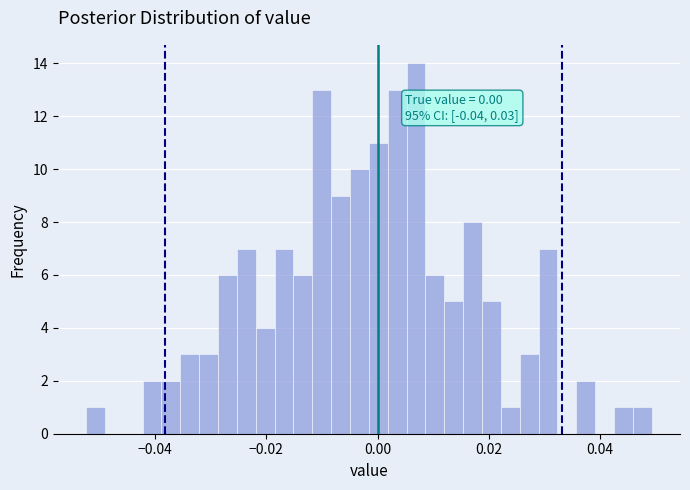

Around what value on the x-axis is the tallest bar? Give the approximate position of its centre, as read against the axis.

0.006